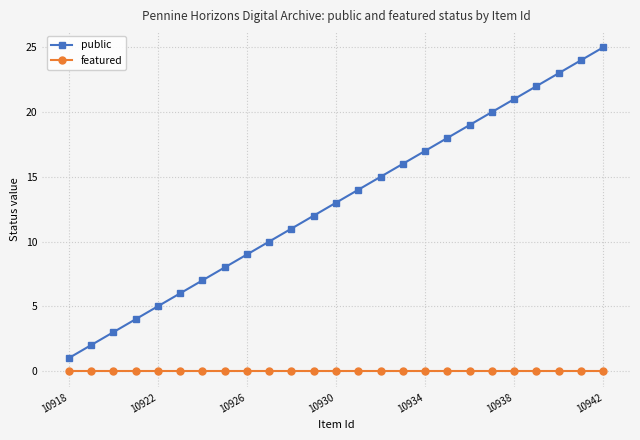

Rank the series by their maximum value, from highest to lowest.

public, featured